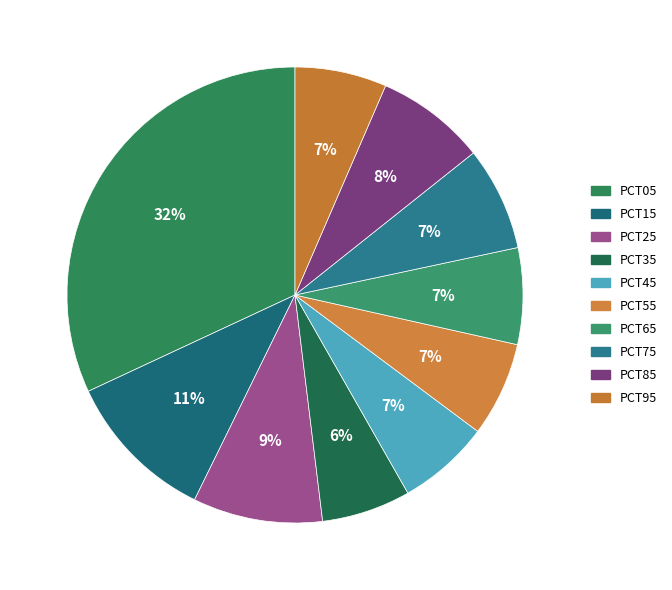

How many slices are in this pie chart?

10